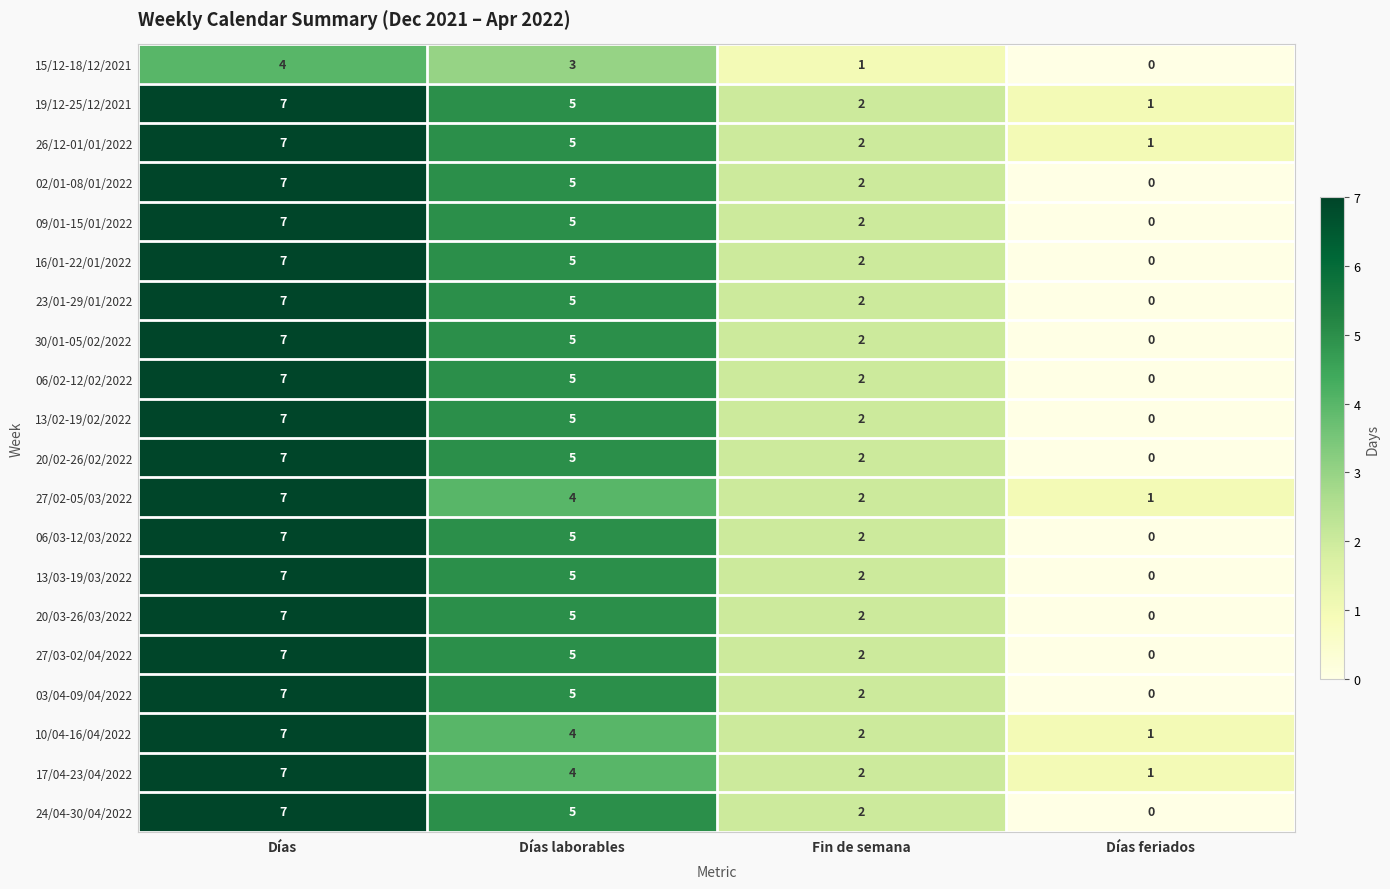

At which category is the sum across all series the highest?

Días